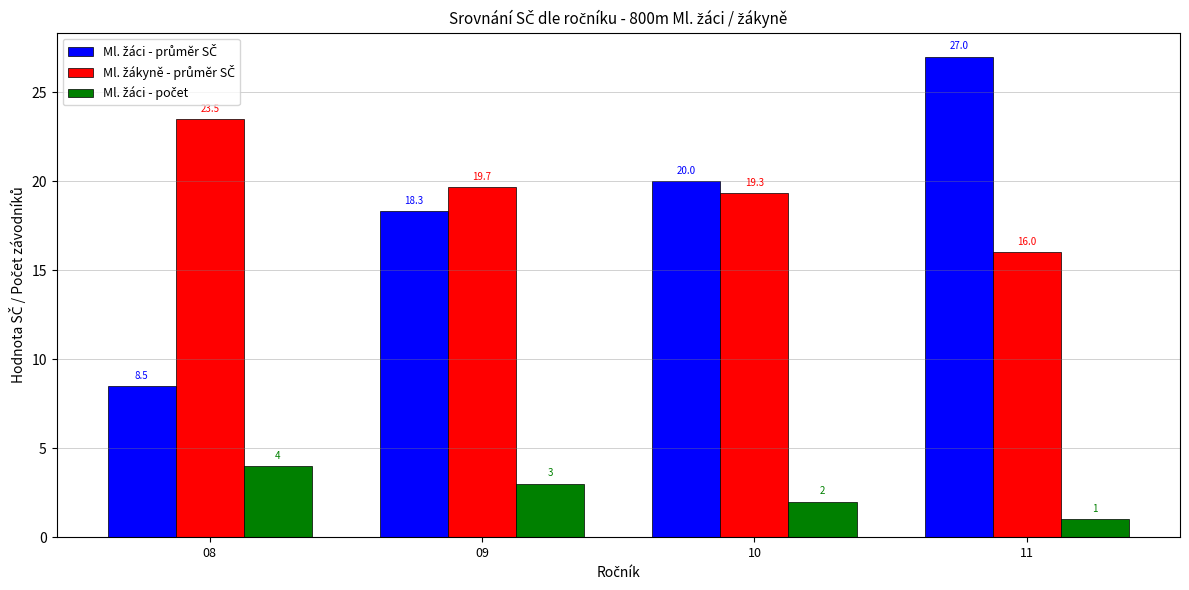

What is the total value across all series at 09?

41.0